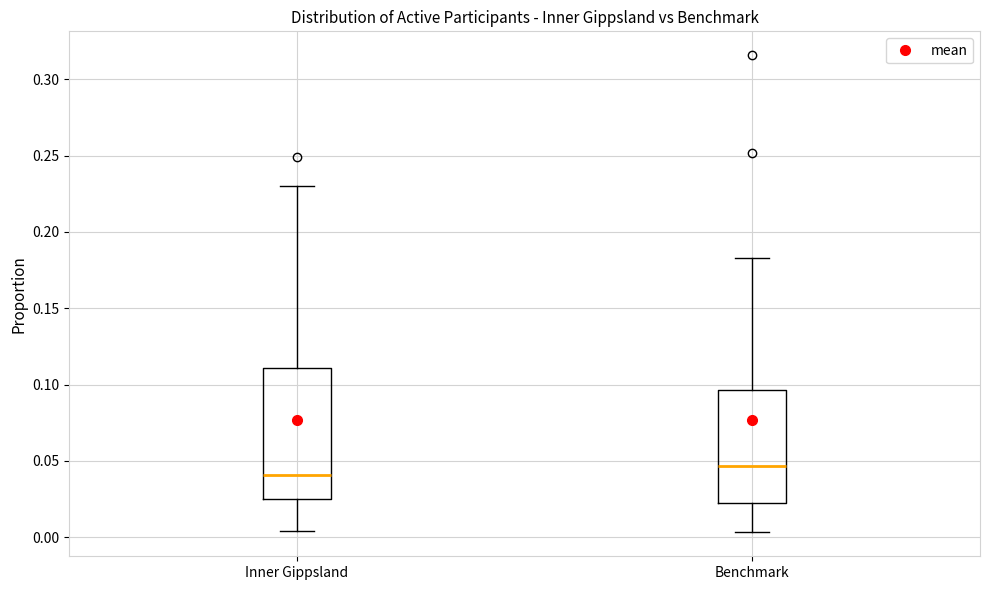

Reading left to right, transcribe this box plot: for each box, give where its median line is, the range the box spans, and where its two whiskers end, as read against the y-axis. The values are not printed on the chart, so give them approximately, as read against the axis.

Inner Gippsland: median 0.040, box 0.025 to 0.110, whiskers 0.005 to 0.230
Benchmark: median 0.045, box 0.020 to 0.095, whiskers 0.005 to 0.185